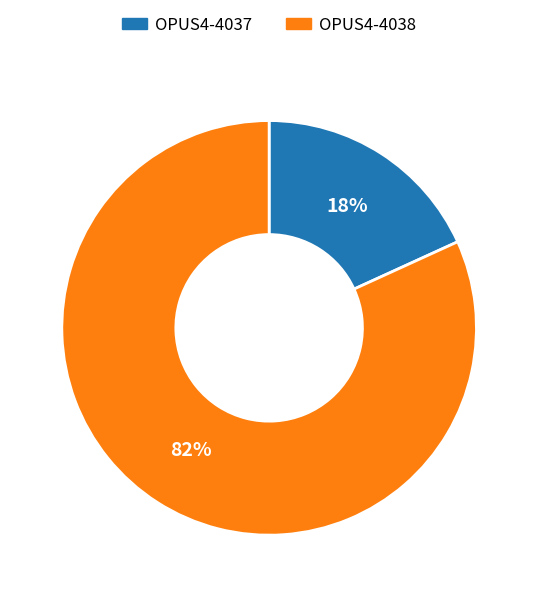

To the nearest percent, what is the difference between the OPUS4-4037 and OPUS4-4038 slice percentages?

64%